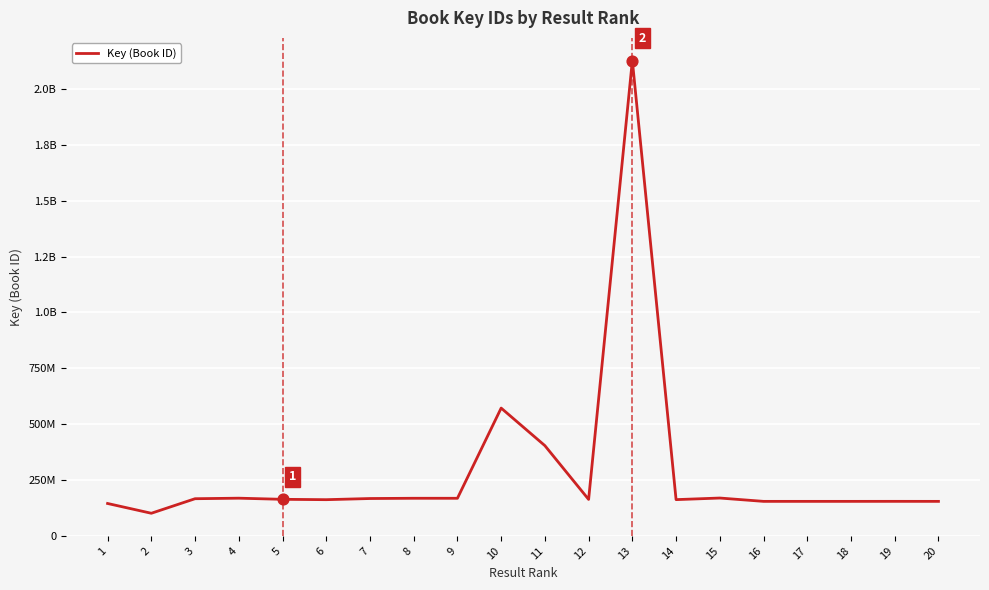

What is the change in value from 10 to 13?

+1556334237